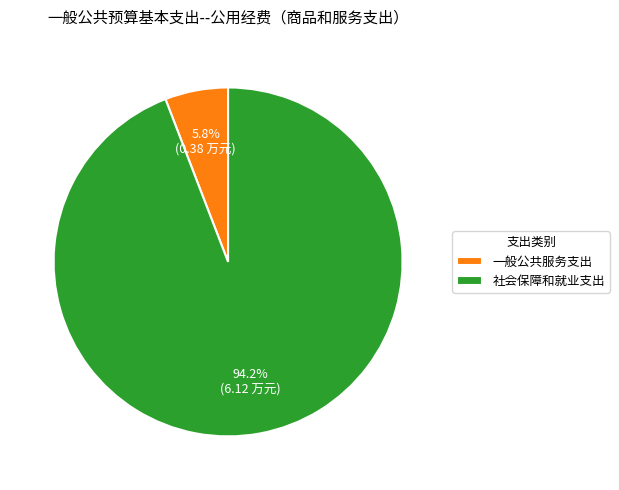

Rank the categories by value from highest to lowest.

社会保障和就业支出, 一般公共服务支出